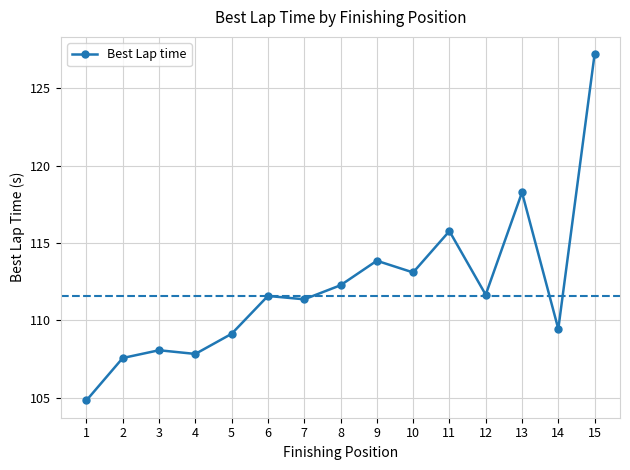

At which label is the value closest to 116?

11